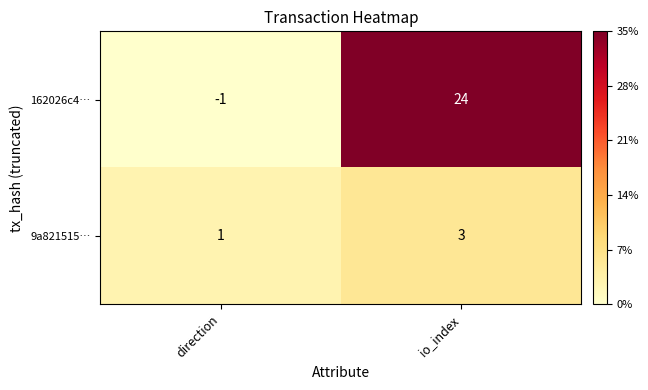

At which category is the sum across all series the highest?

io_index